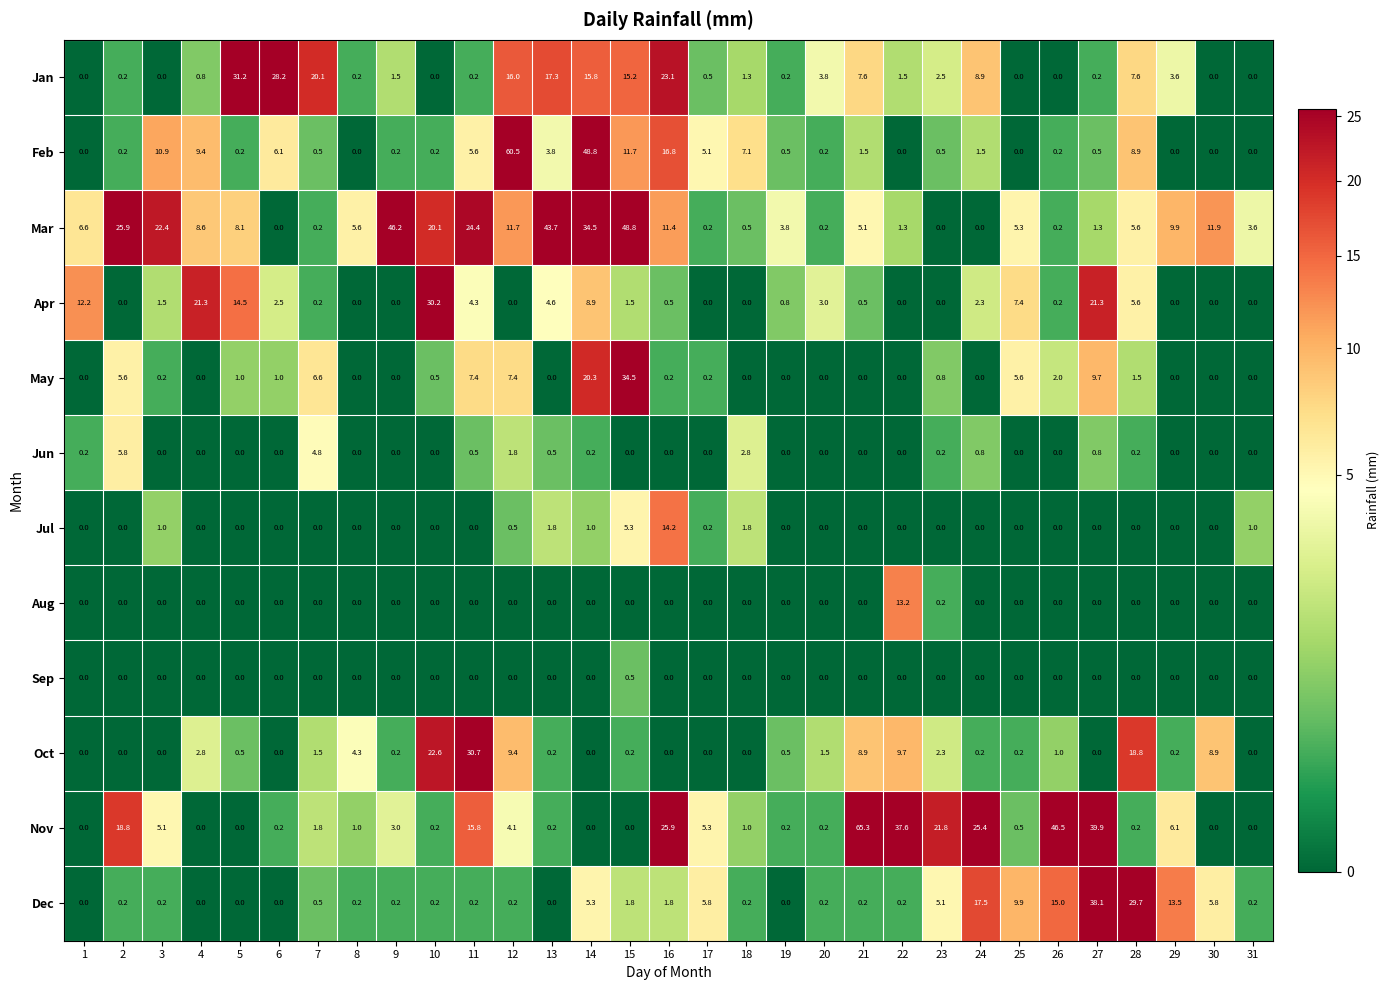

What is the approximate value of Apr at 6?

2.5